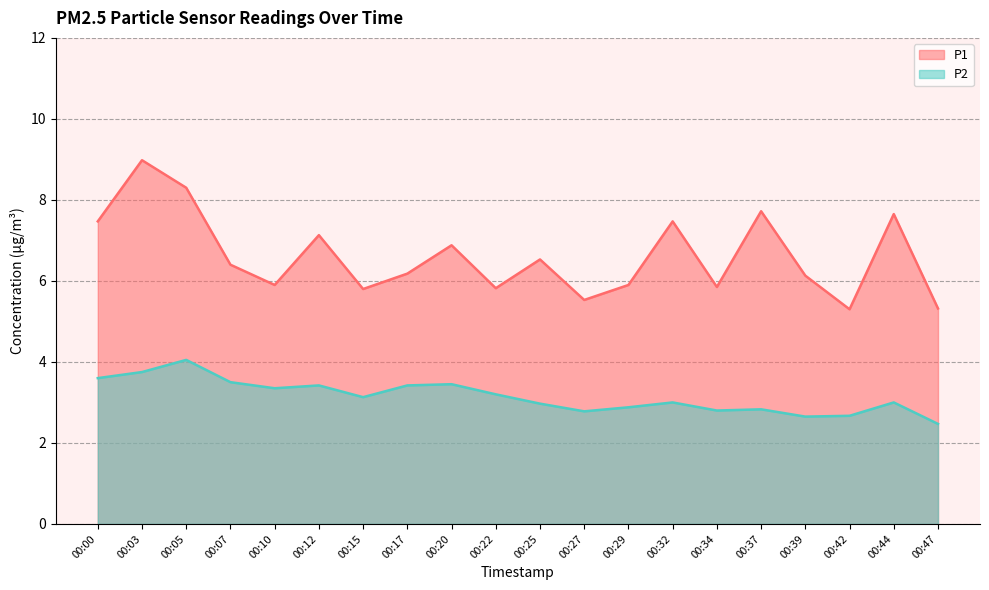

Between 00:00 and 00:32, which series saw the biggest shift?

P2